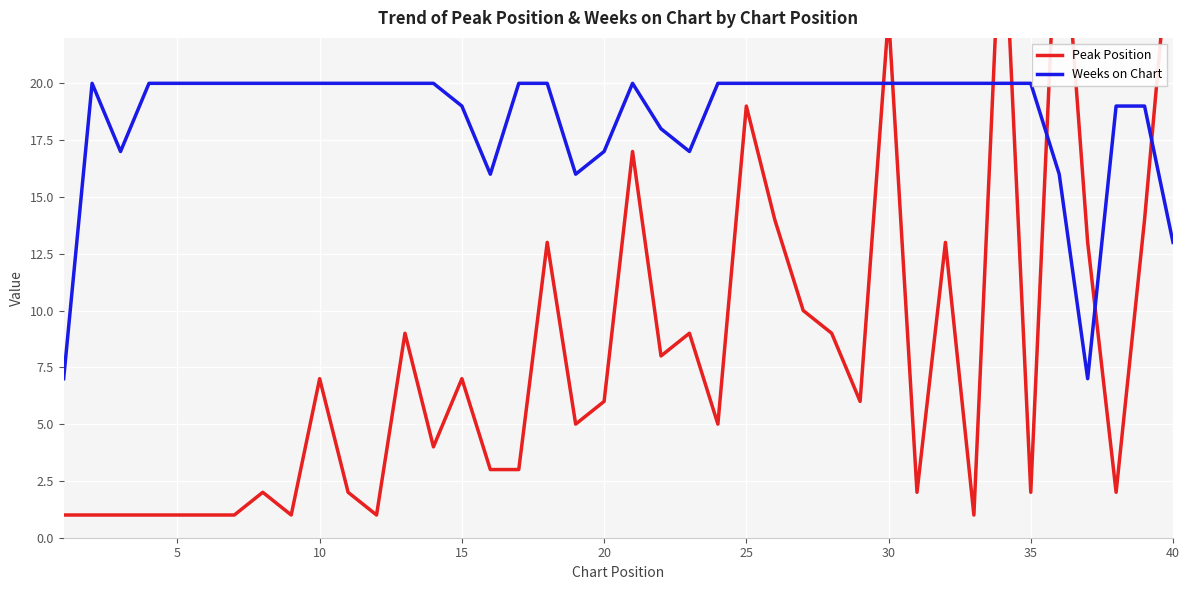

Which series has the widest spread of values?

Peak Position